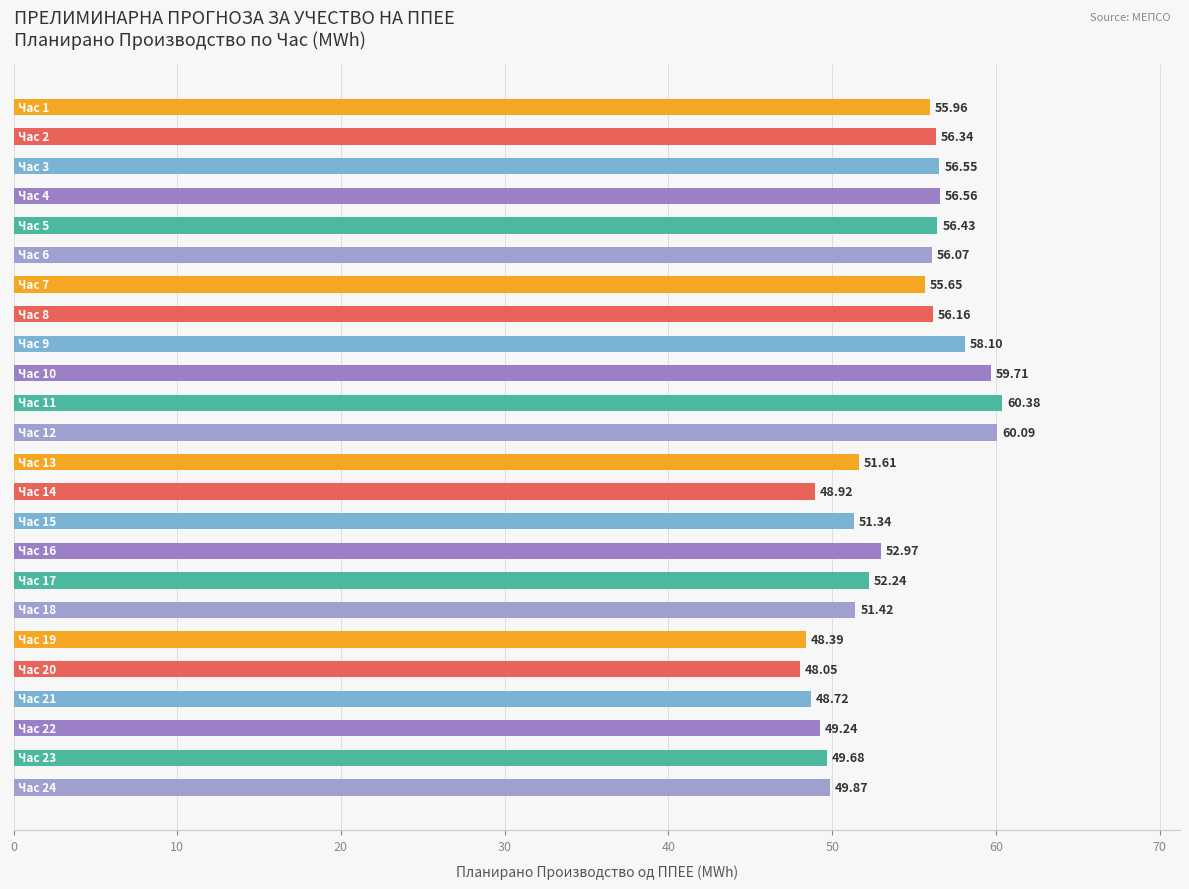

What is the average value?

53.8